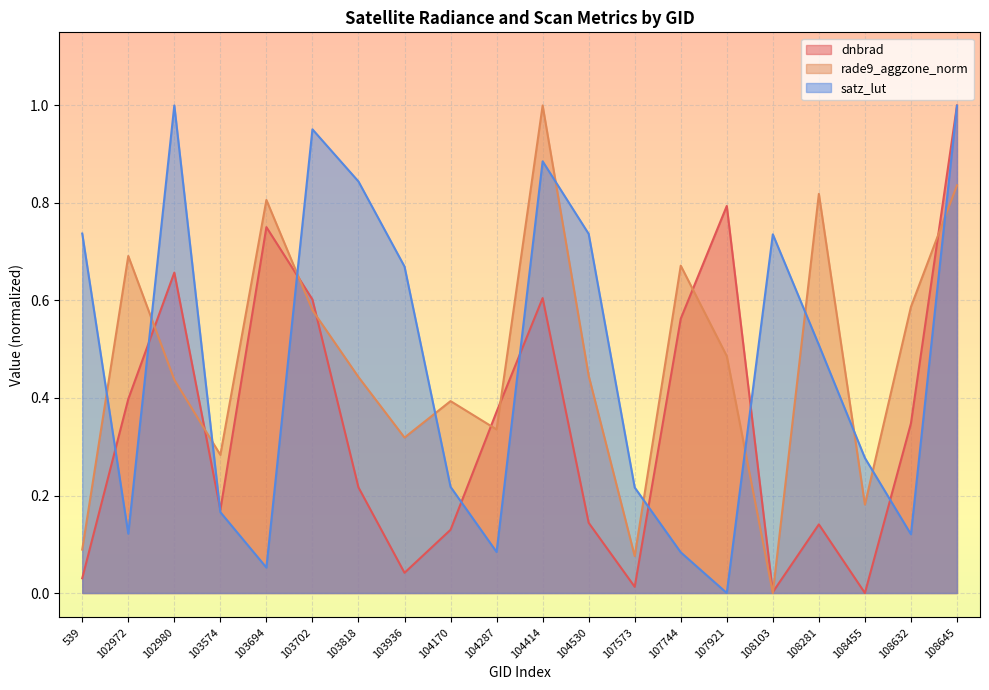

At 104414, list the series in order from largest to smallest.

rade9_aggzone_norm, satz_lut, dnbrad